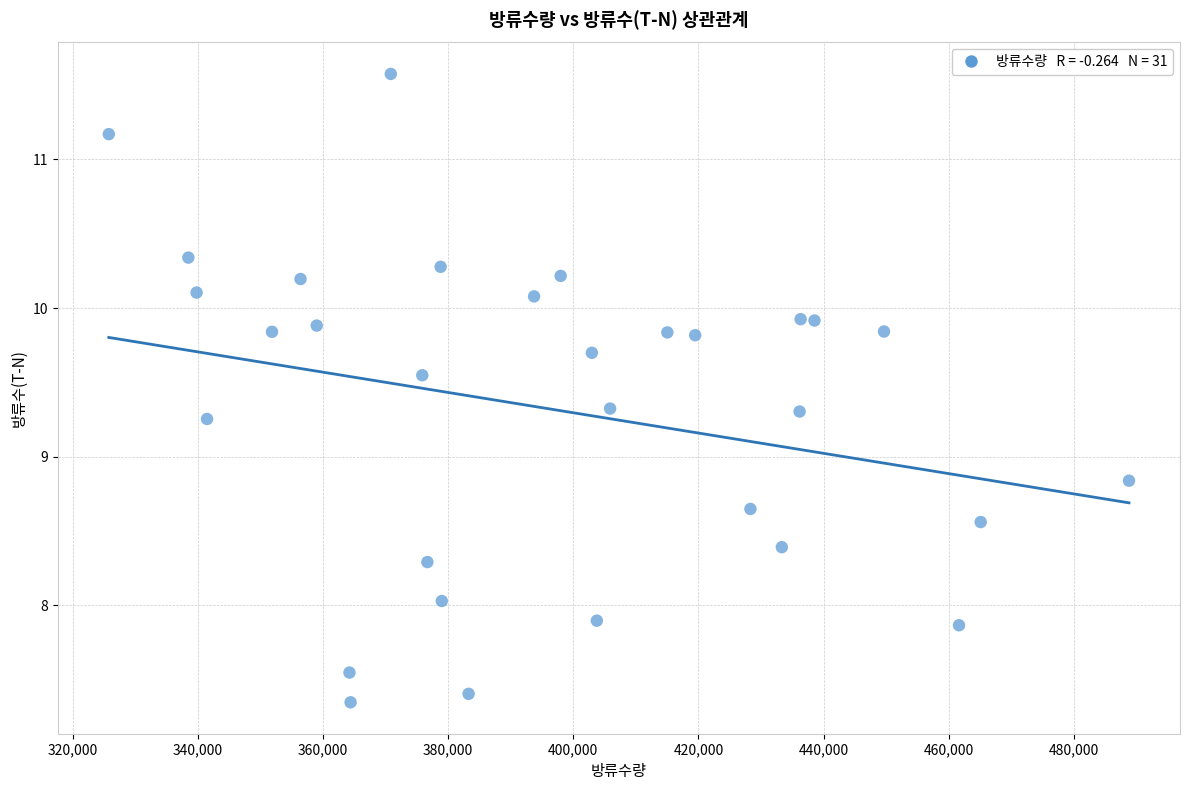

What is the range of X values (max minus min)?

163076.0